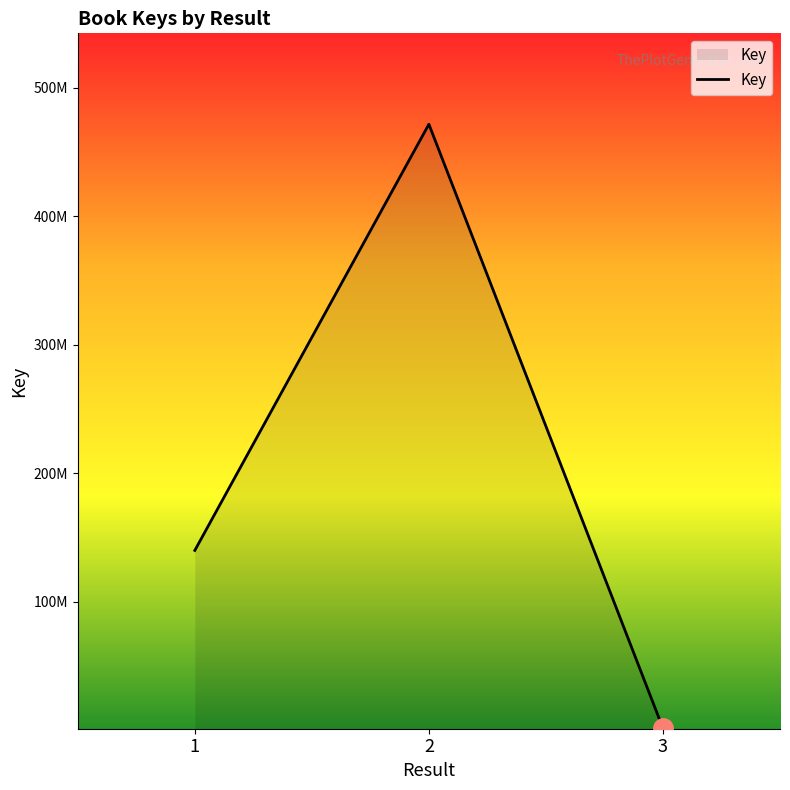

Rank the categories by value from lowest to highest.

3, 1, 2